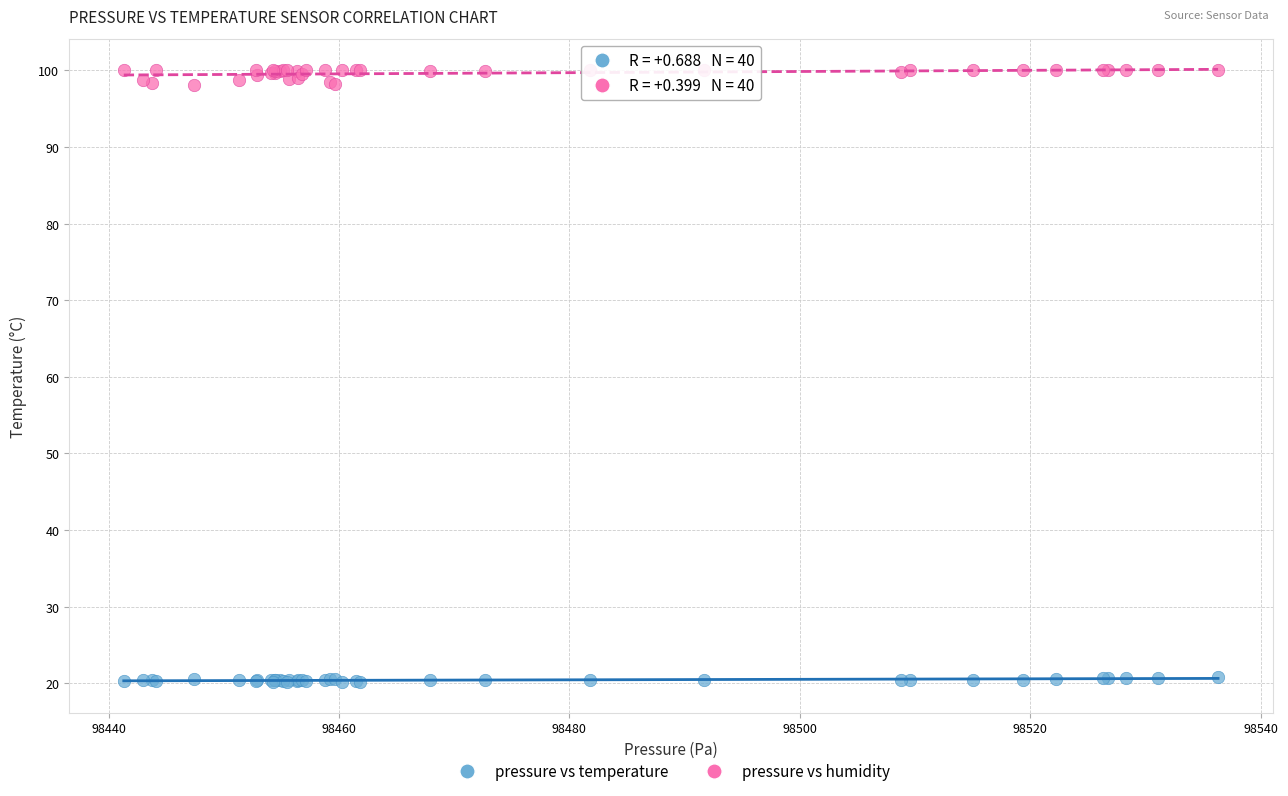

What is the X range (max minus min) for the scatter plot?

95.0